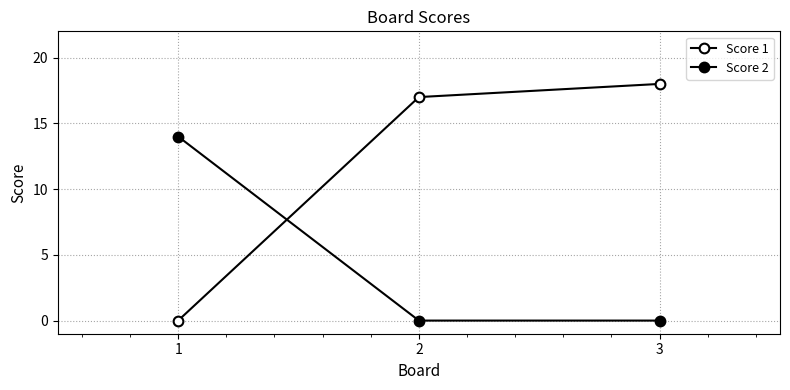

Is this an area chart (filled region under the line)?

No